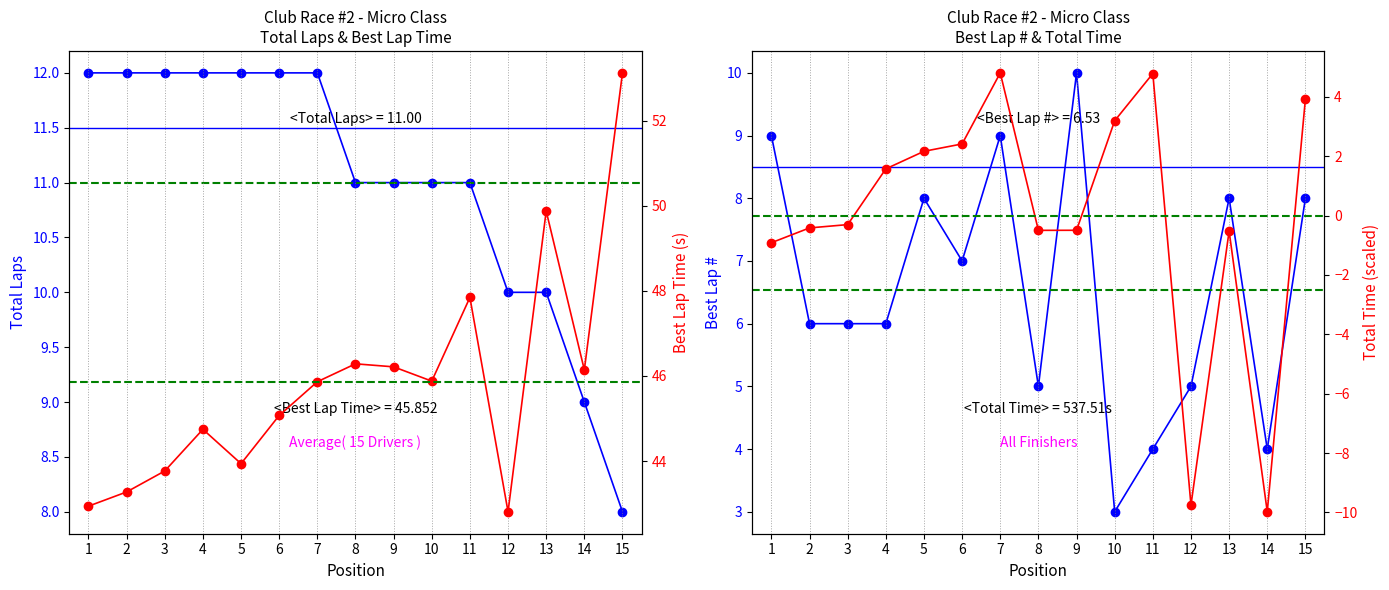

Which series has the largest range (max minus min)?

Total Time (scaled)